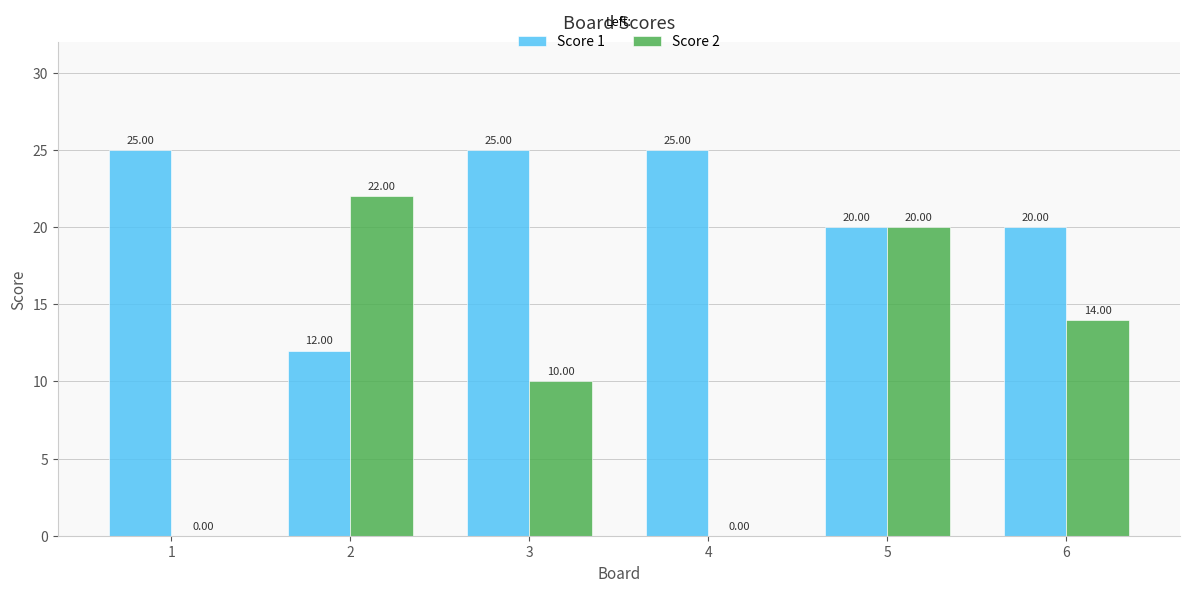

What is the highest value of the Score 1 series?

25